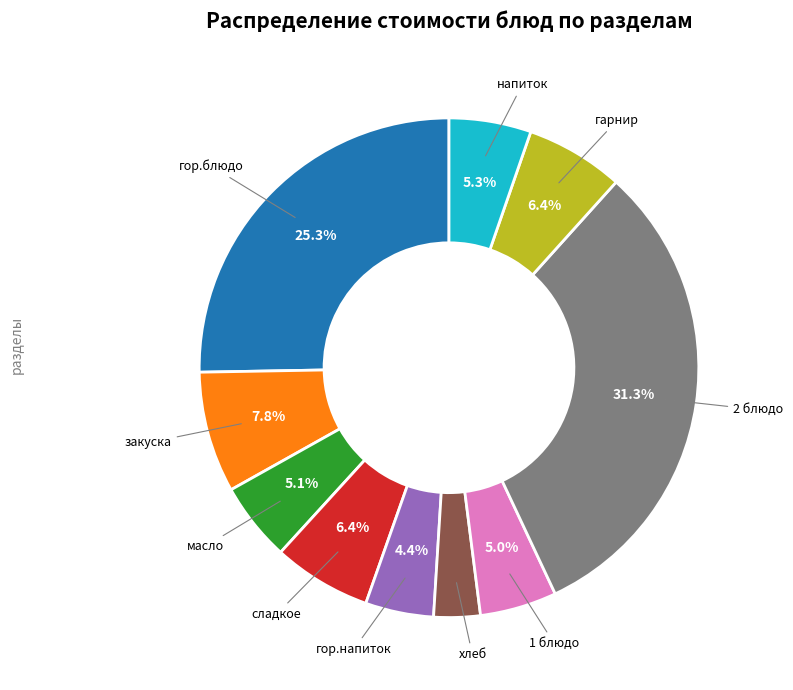

Is there any slice that represents more than half of the pie?

No